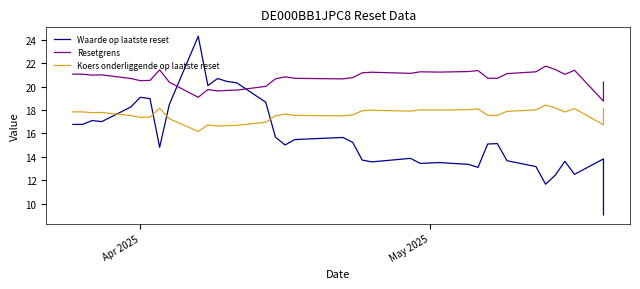

What are all the series names shown in the legend?

Waarde op laatste reset, Resetgrens, Koers onderliggende op laatste reset